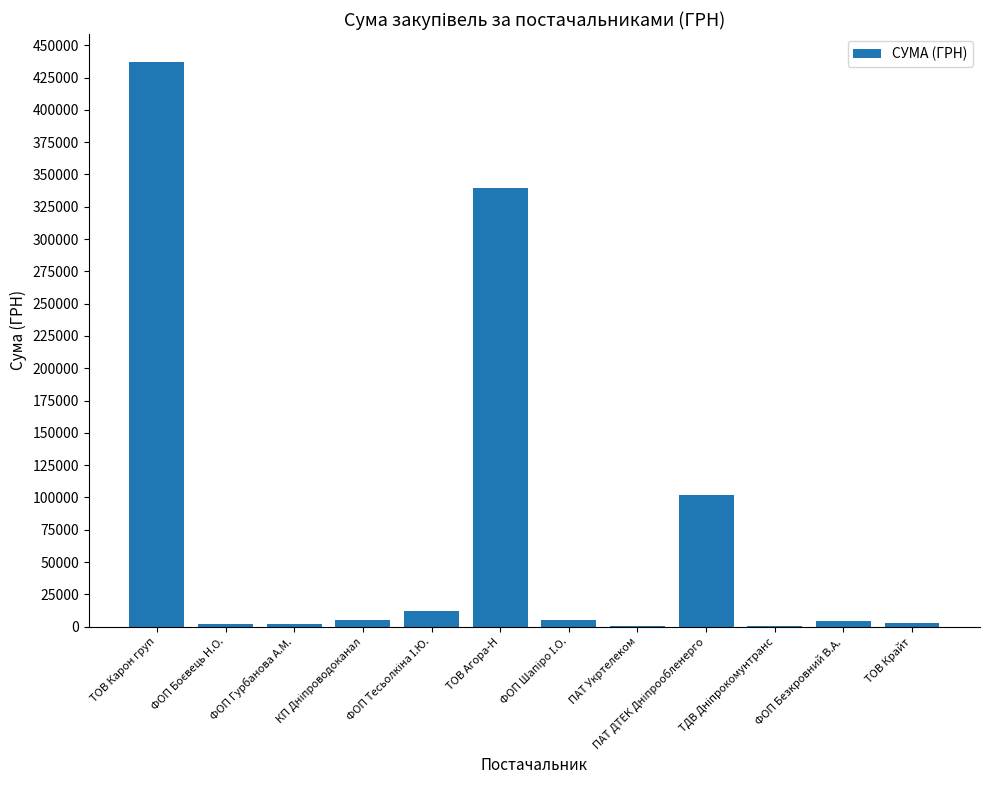

How many categories are shown in the chart?

12